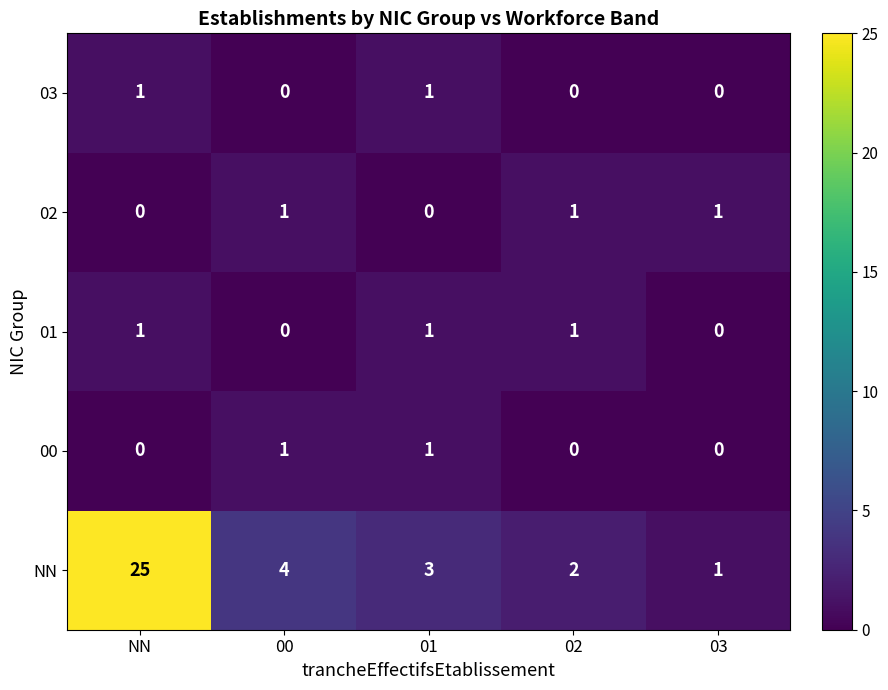

At which label does NN reach its minimum?

03